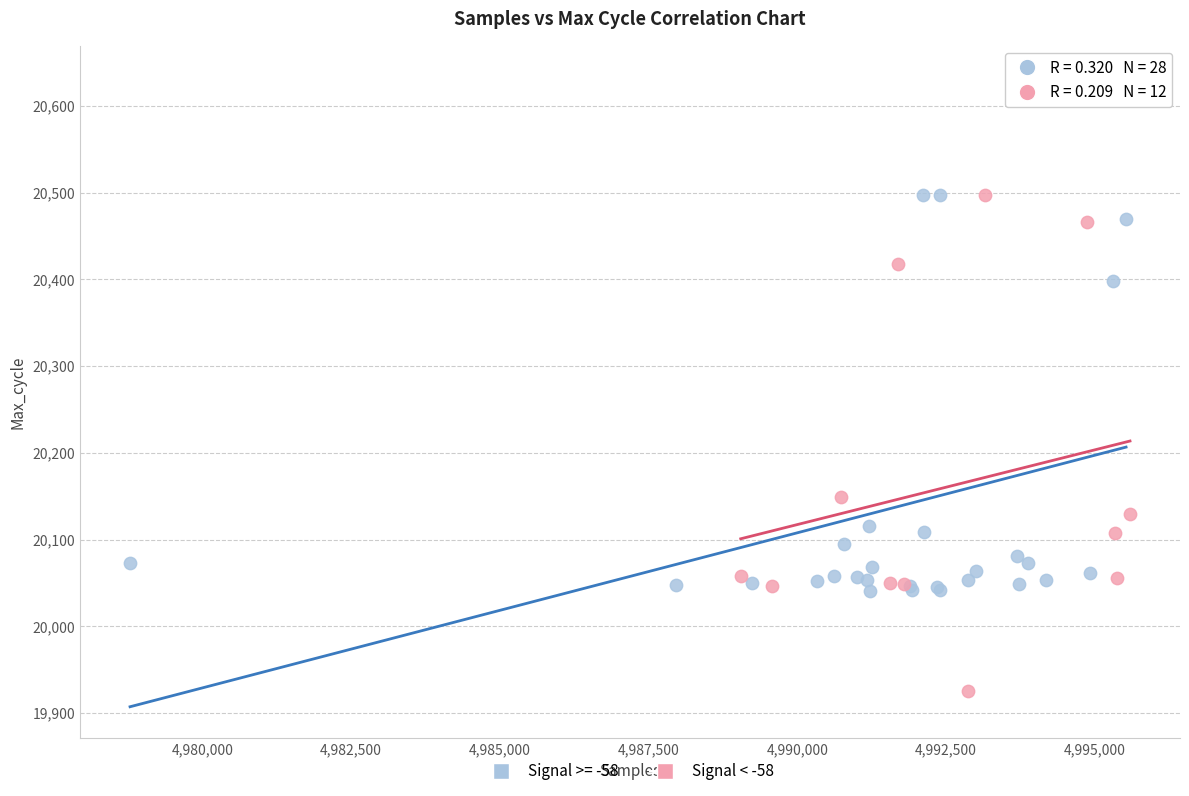

Which series contains the lowest Y value?

Signal < -58